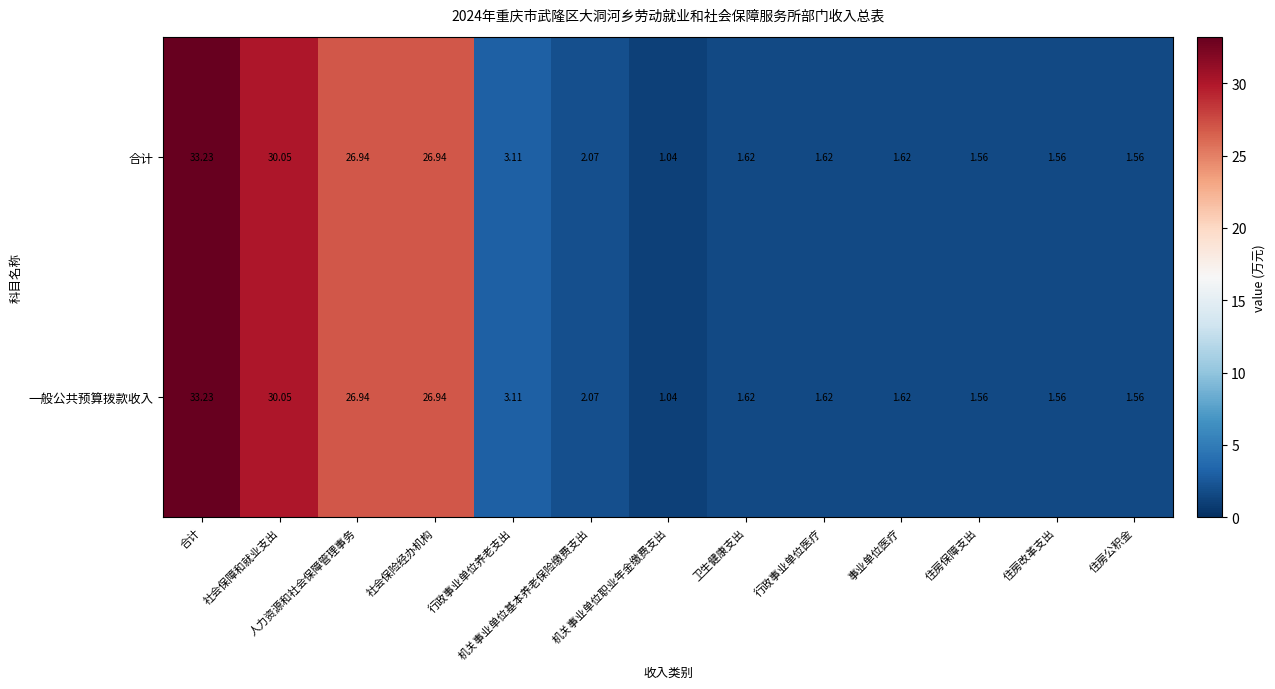

At which category is the sum across all series the highest?

合计